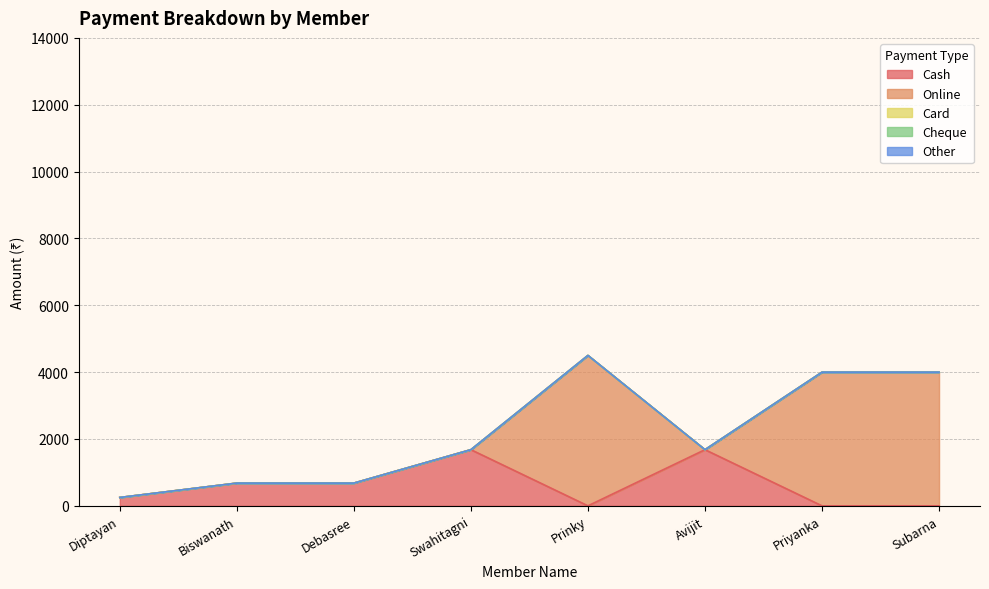

What is the label of the 6th point from the left?

Avijit